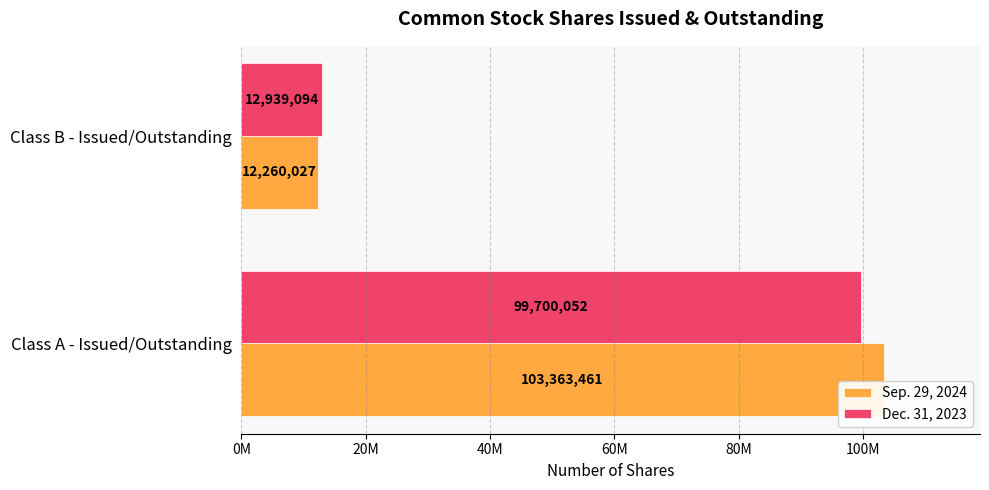

What are all the series names shown in the legend?

Sep. 29, 2024, Dec. 31, 2023